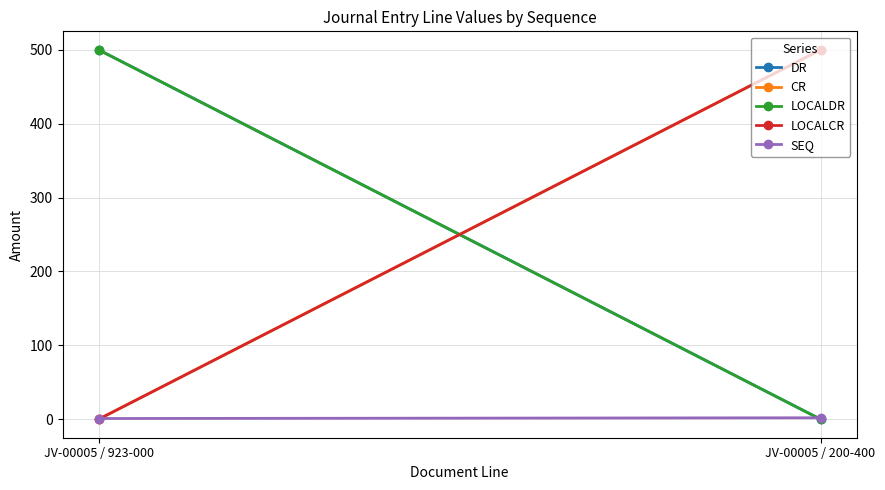

List the series in order of their peak value, lowest first.

SEQ, DR, CR, LOCALDR, LOCALCR